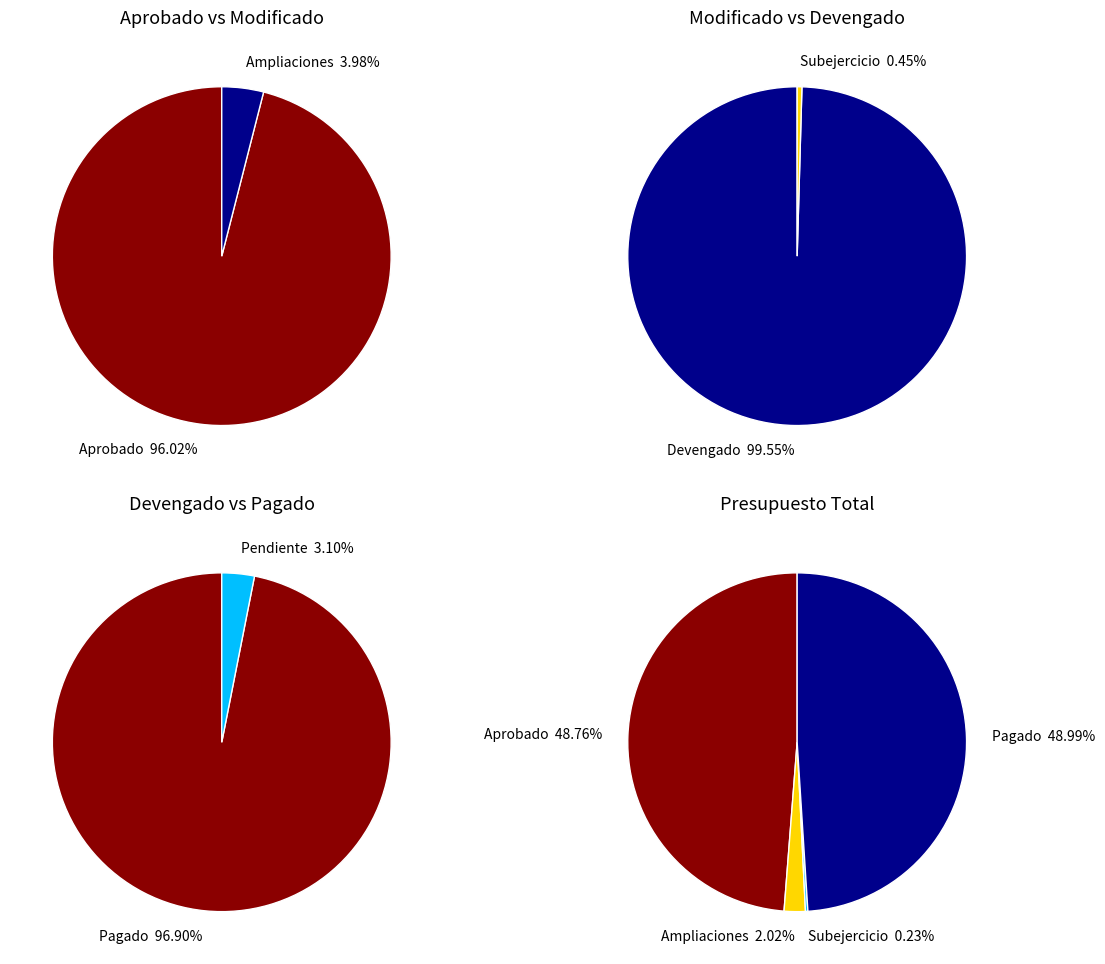

Count the number of slices in the pie.

4